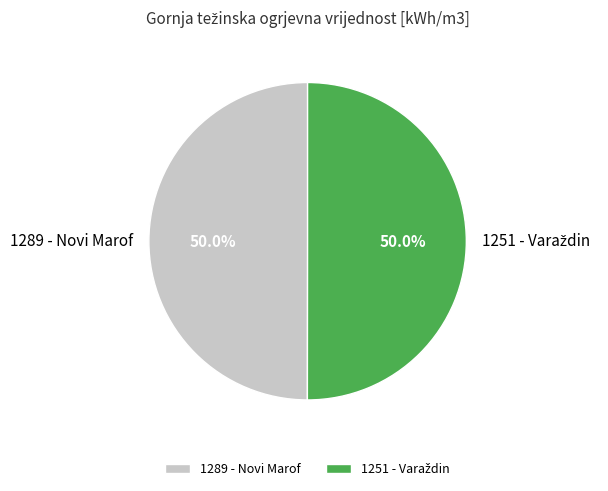

Rank the categories by value from highest to lowest.

1251 - Varaždin, 1289 - Novi Marof